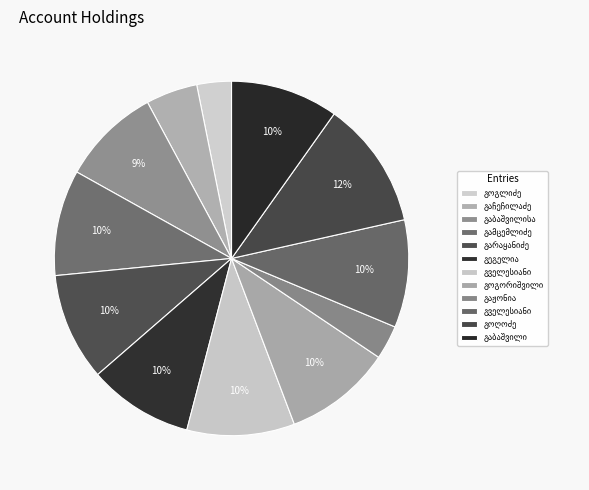

How many slices are in this pie chart?

12